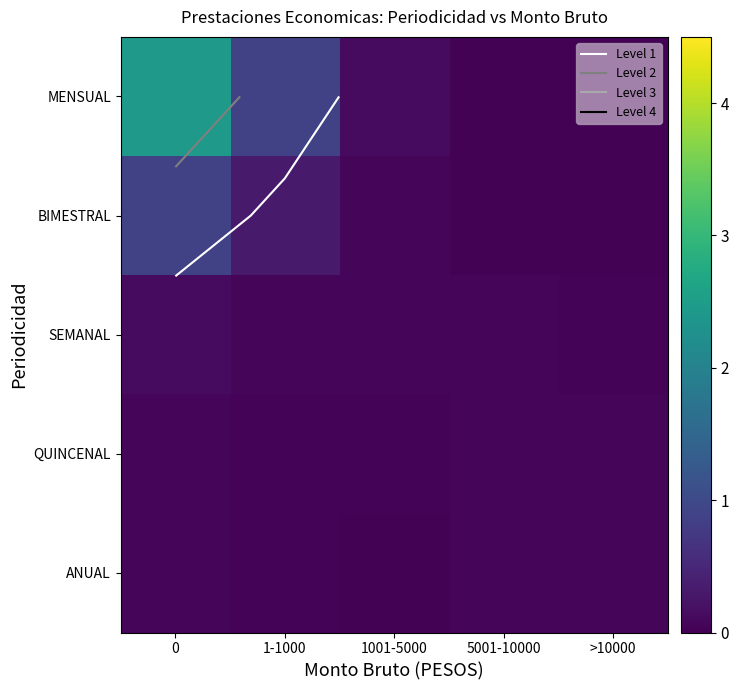

How many series are shown in this chart?

5